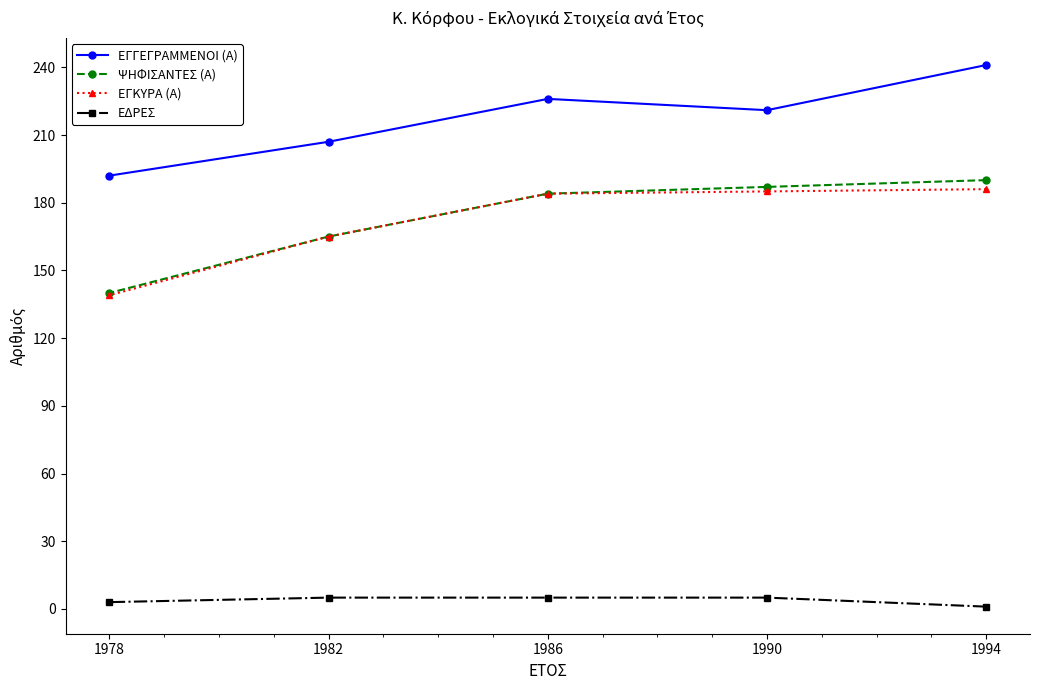

Reading right to left, what are all the values shown in this chart?

ΕΓΓΕΓΡΑΜΜΕΝΟΙ (Α): 1978=192	1982=207	1986=226	1990=221	1994=241
ΨΗΦΙΣΑΝΤΕΣ (Α): 1978=140	1982=165	1986=184	1990=187	1994=190
ΕΓΚΥΡΑ (Α): 1978=139	1982=165	1986=184	1990=185	1994=186
ΕΔΡΕΣ: 1978=3	1982=5	1986=5	1990=5	1994=1